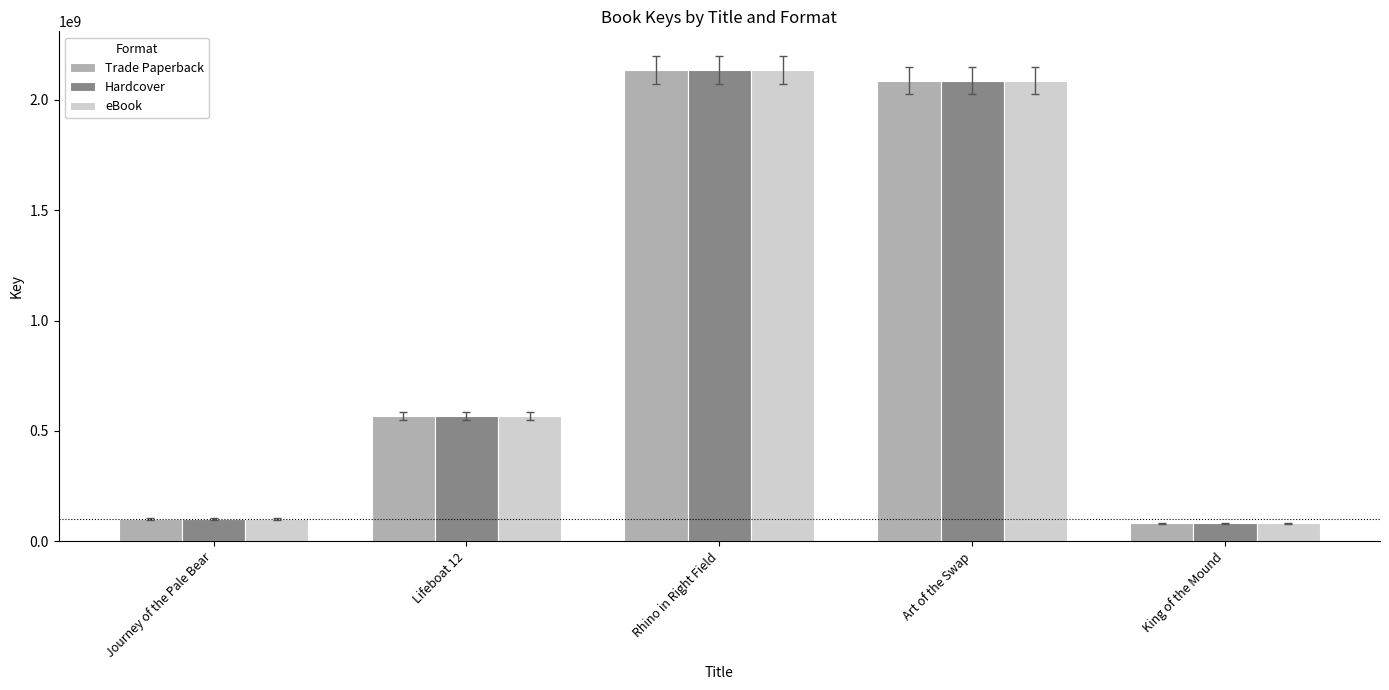

How many bars are there in total?

15